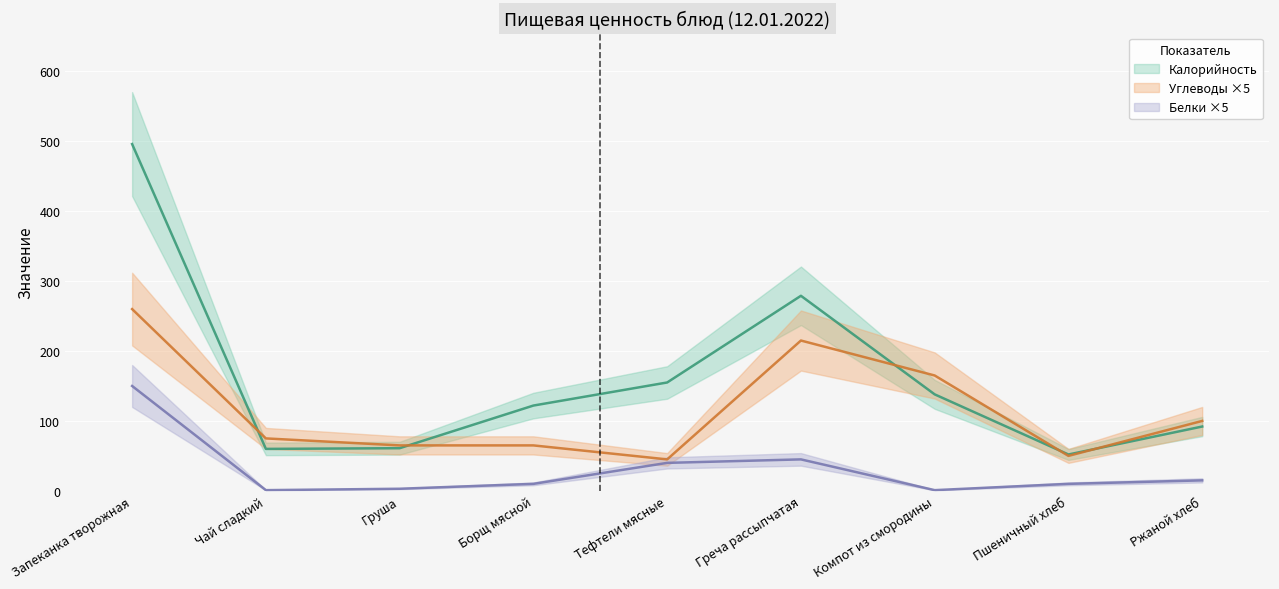

Rank the series at Груша from lowest to highest value.

Белки, Калорийность, Углеводы